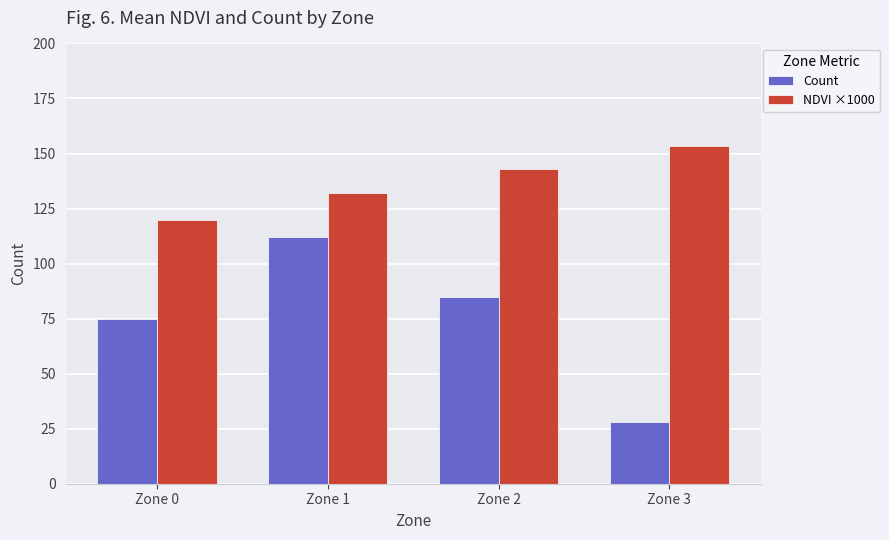

How many Count values are between 75 and 112?

3